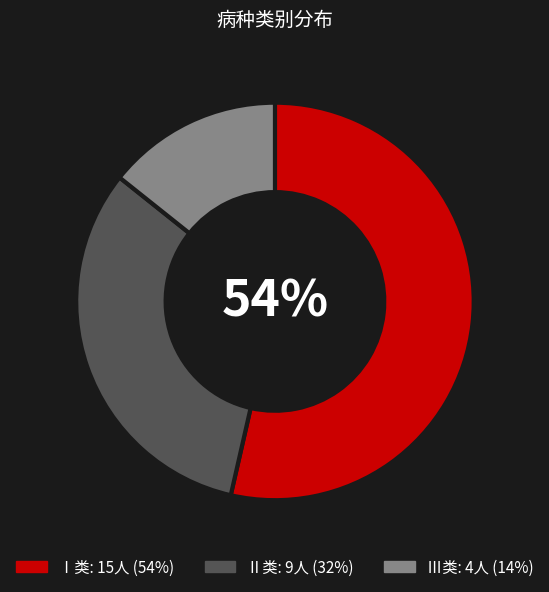

Approximately how many times larger is the value at Ⅲ类 compared to Ⅱ类?

0.4